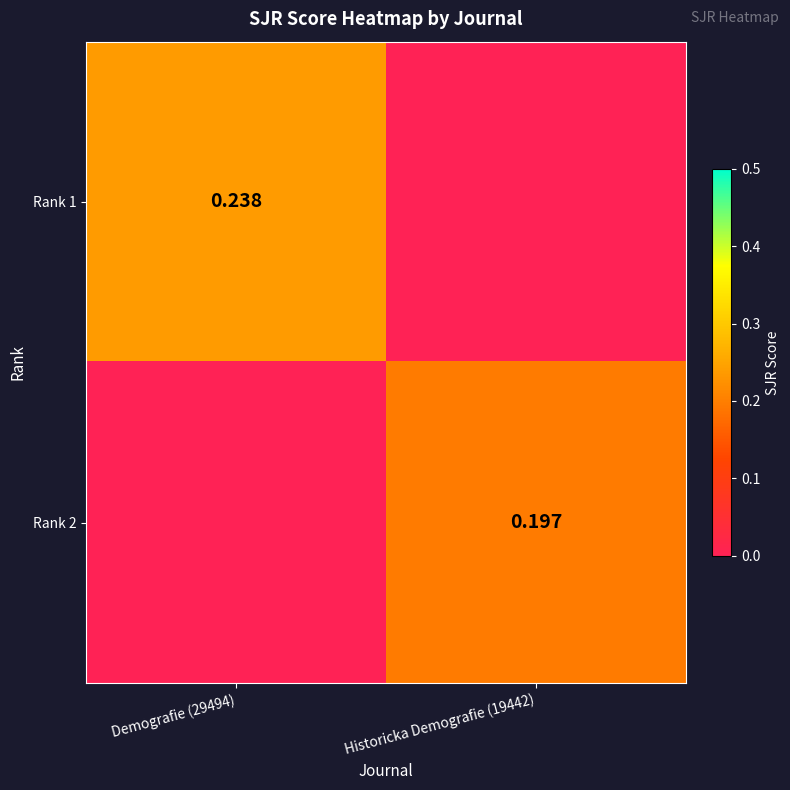

Is the value of Rank 1 at Demografie (29494) greater than the value of Rank 2 at Historicka Demografie (19442)?

Yes